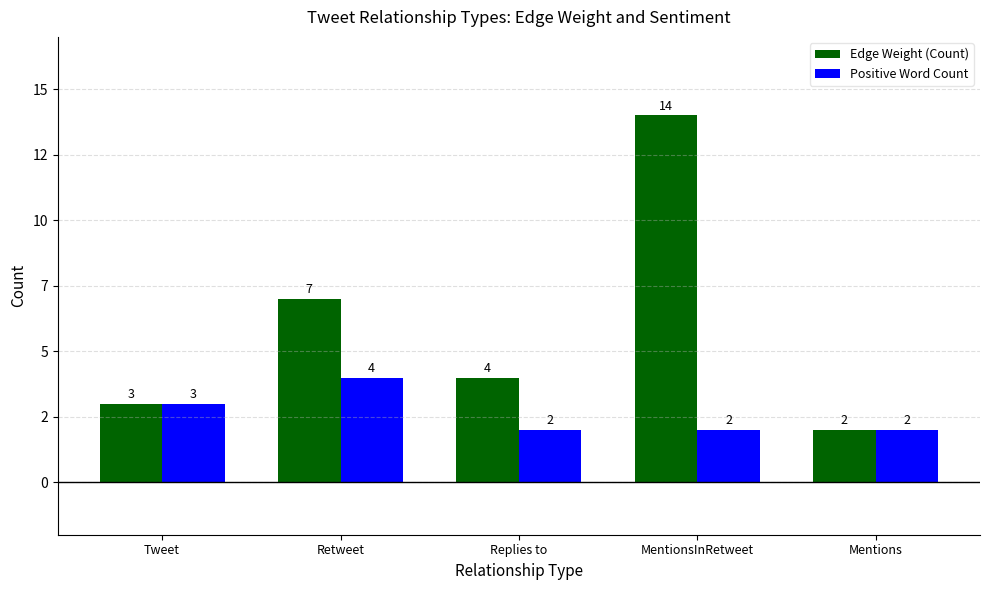

Which series has the largest total across all categories?

Edge Weight (Count)